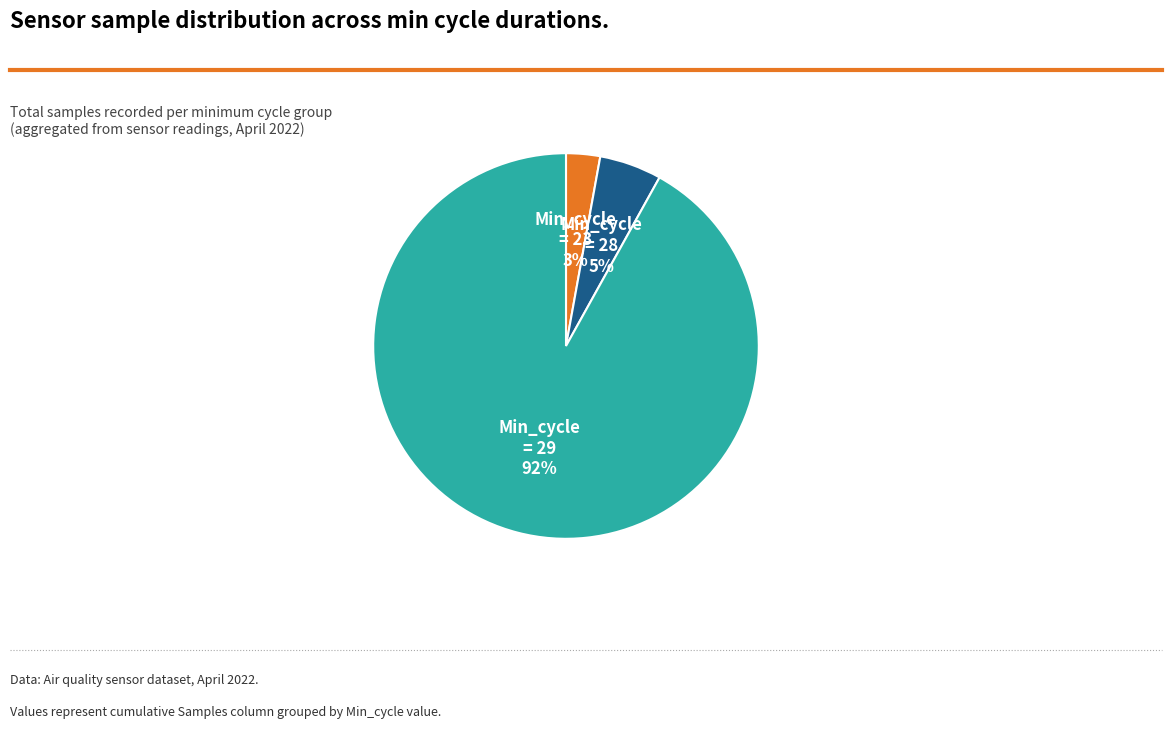

To the nearest percent, what is the difference between the largest and smallest slice percentages?

89%